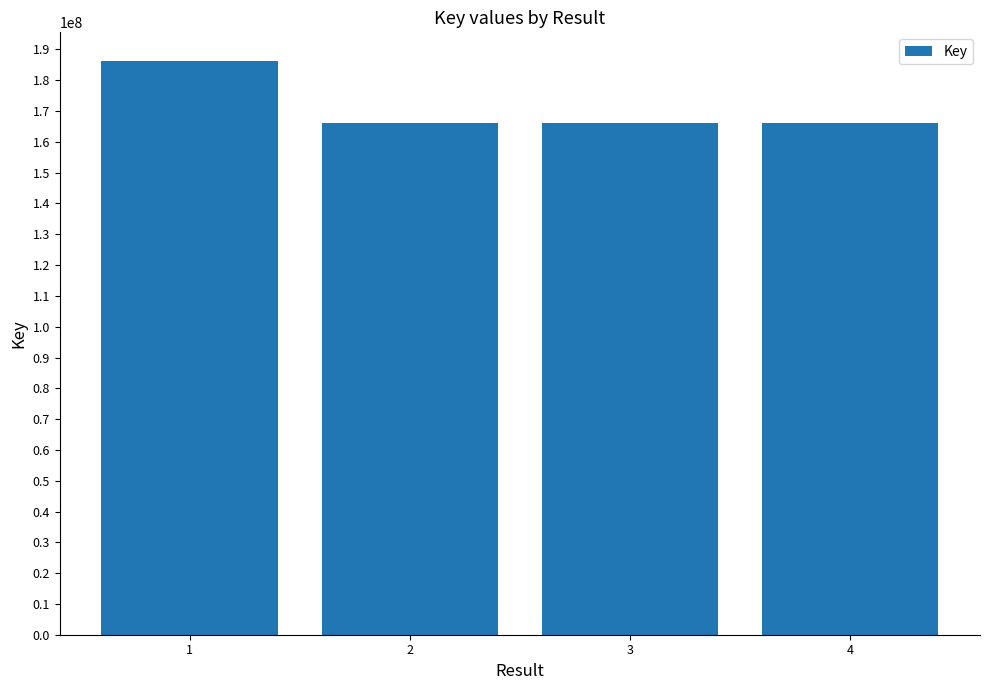

What is the value of the 1st bar from the left?

186253063